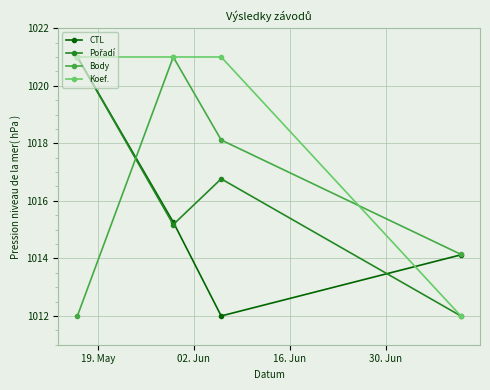

What is the minimum value shown in the chart?

1012.0